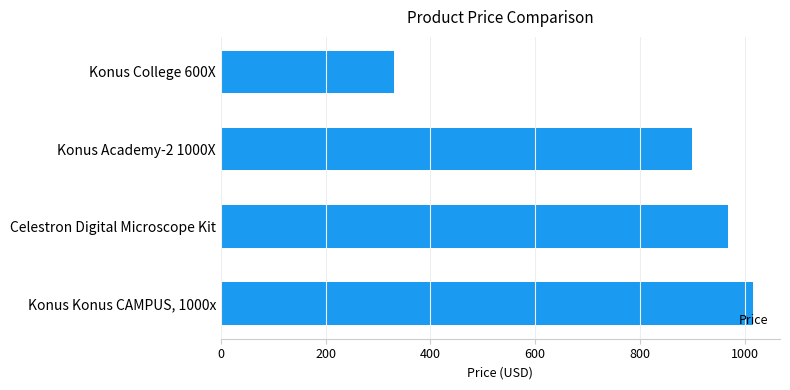

At which label is the value closest to 673?

Konus Academy-2 1000X